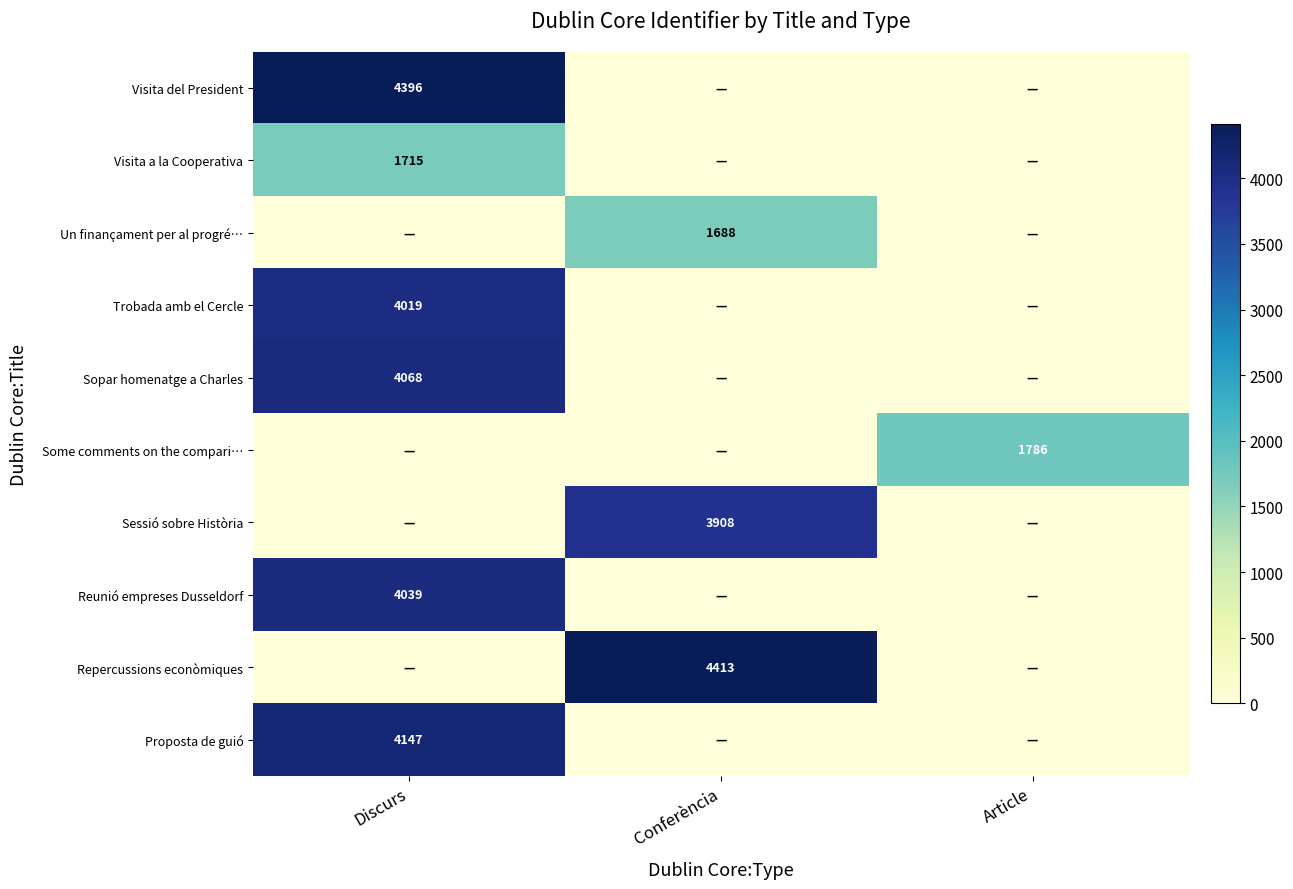

True or false: Visita a la Cooperativa has a value of 1715 at Discurs.

True